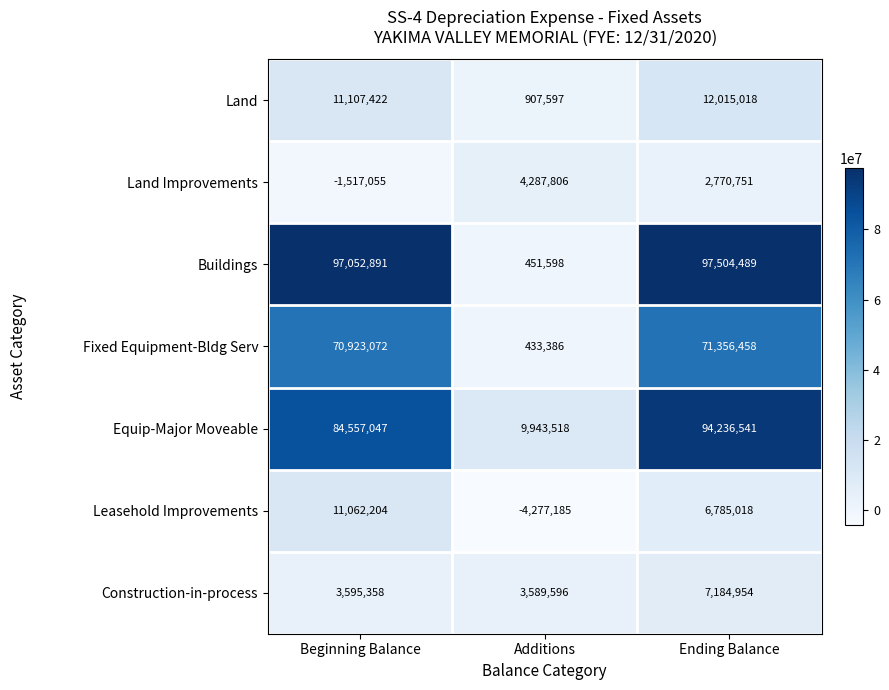

At which category is the sum across all series the highest?

Ending Balance